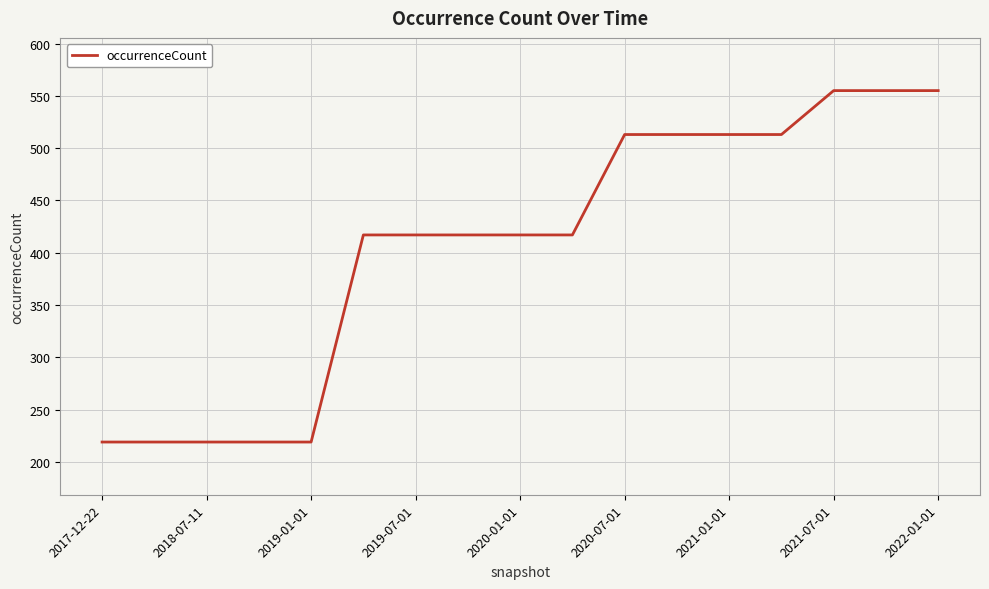

Count the values in the range 219 to 513.

14